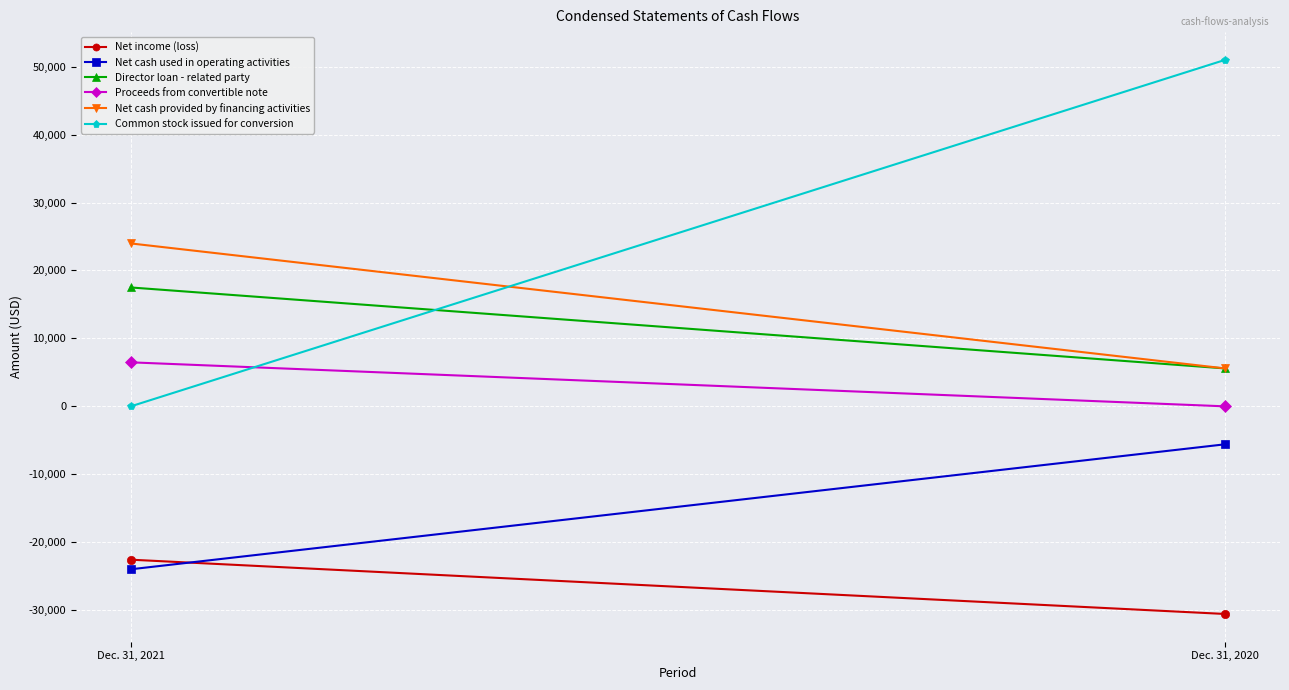

What is the value of the Net cash used in operating activities point at the 2nd from the left?

-5581